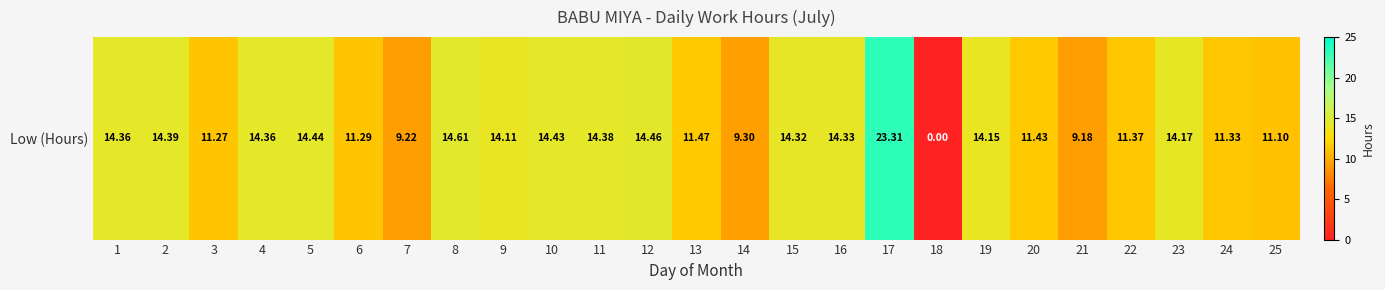

Rank the categories by value from lowest to highest.

18, 21, 7, 14, 25, 3, 6, 24, 22, 20, 13, 9, 19, 23, 15, 16, 1, 4, 11, 2, 10, 5, 12, 8, 17